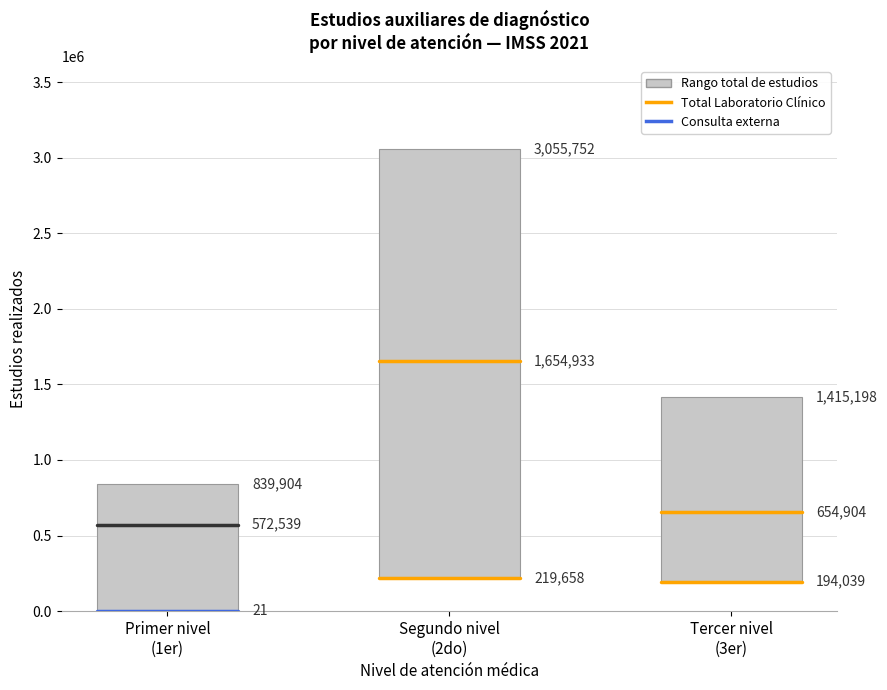

Which category has the lowest value across all series?

1er